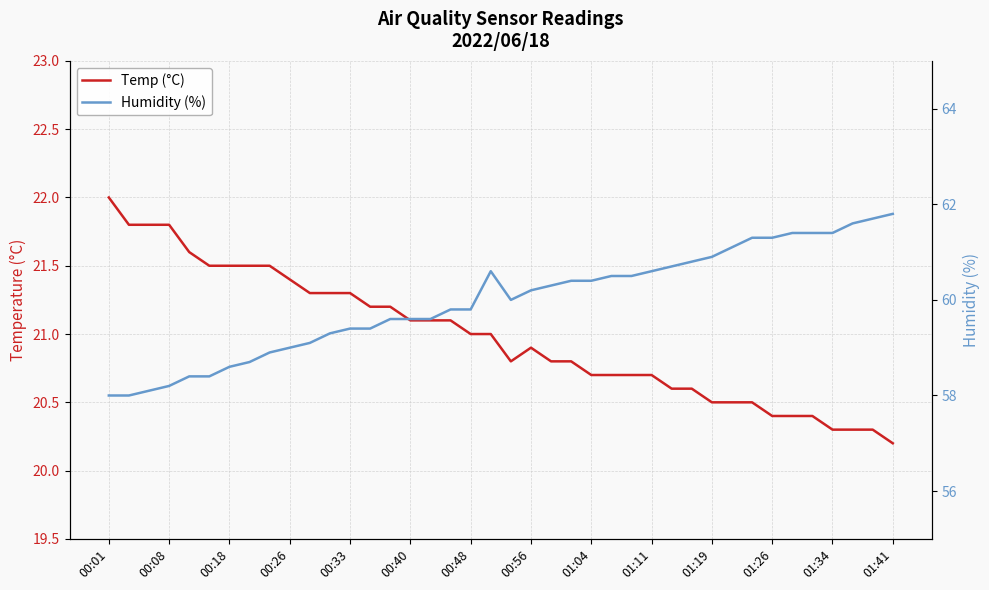

What value does the Temp (°C) series have at 34?

20.4